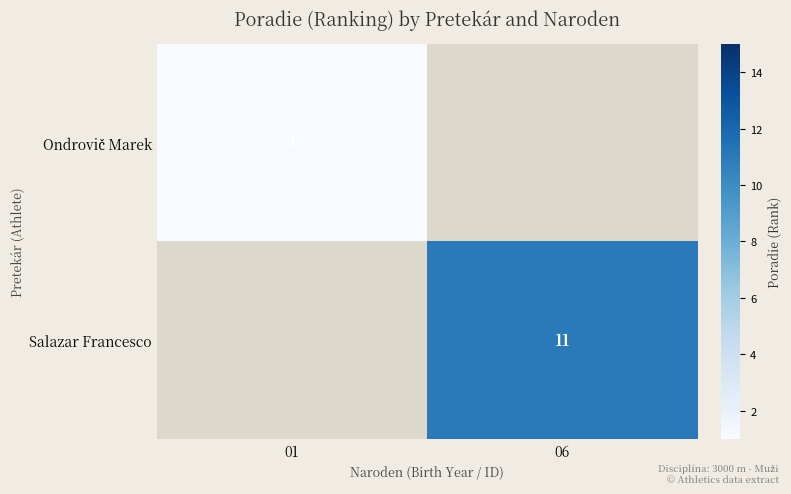

What is the greatest value displayed?

11